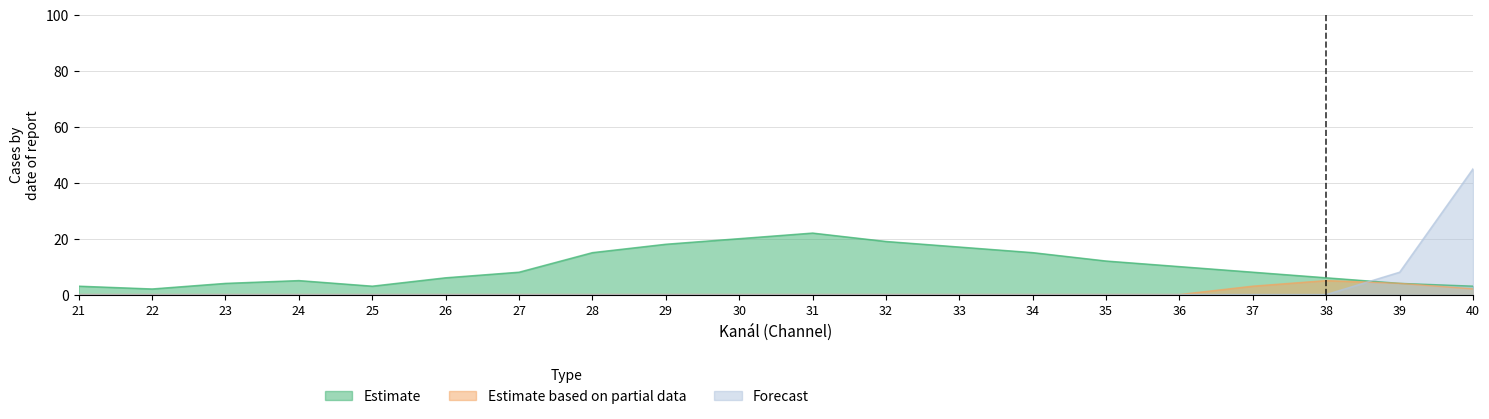

Rank the series by their average value, from lowest to highest.

Estimate based on partial data, Forecast, Estimate